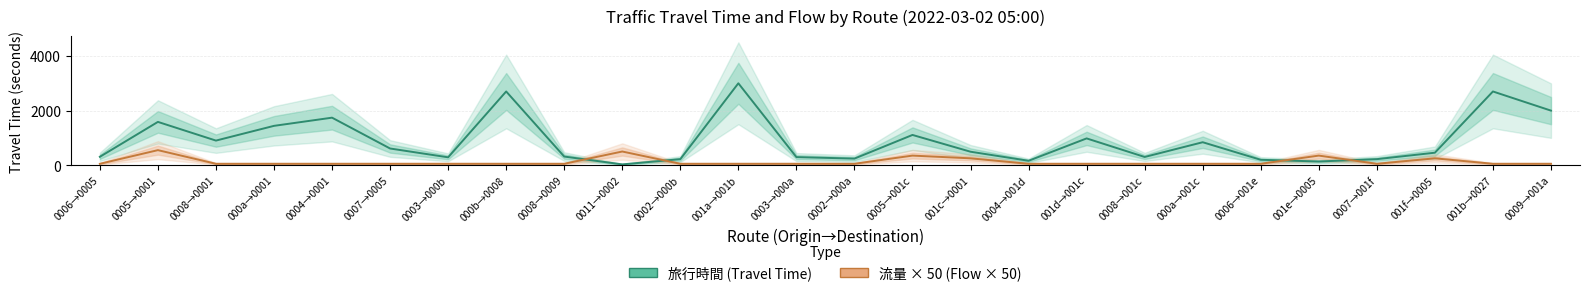

What are all the series names shown in the legend?

旅行時間, 流量